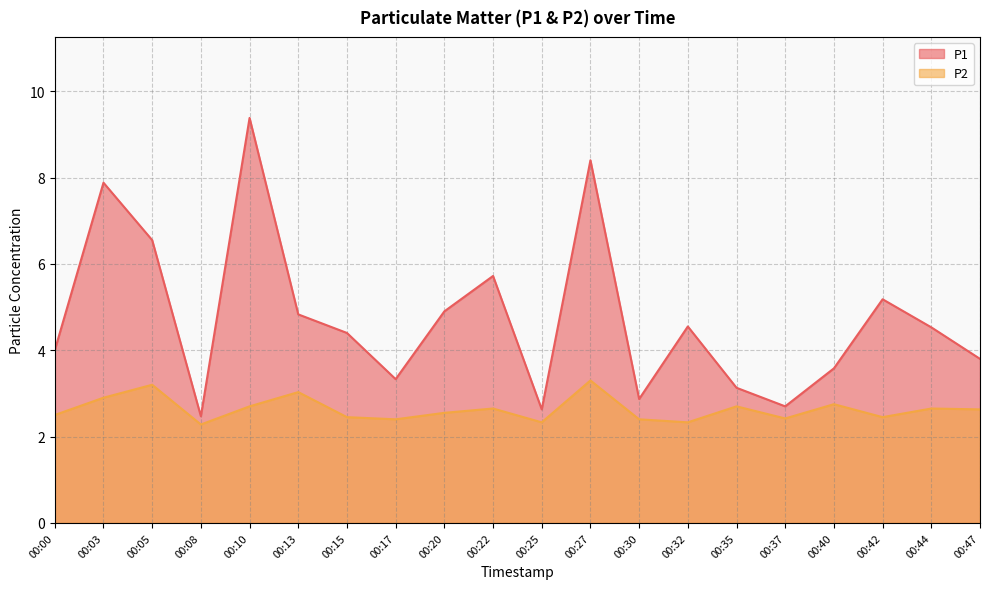

Where is P2 nearest to the value 2?

00:08